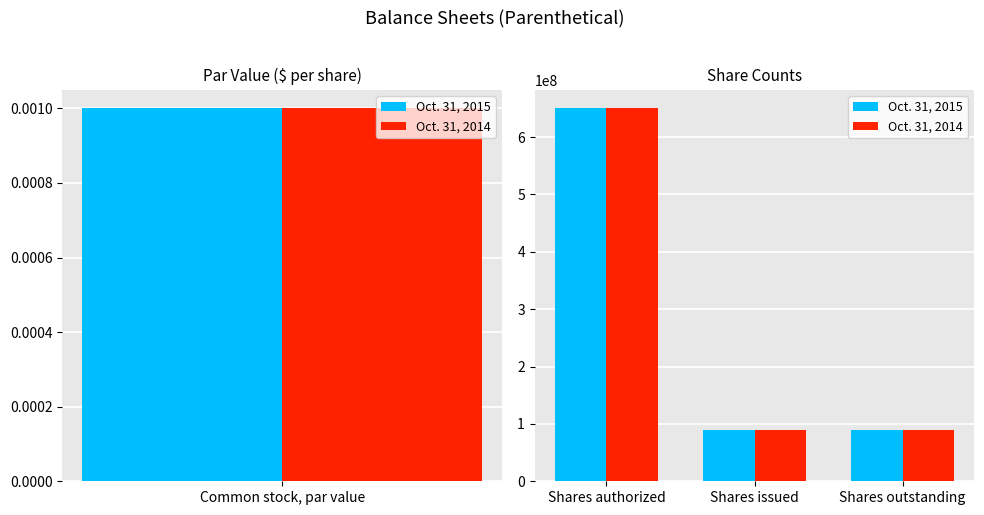

How many series are shown in this chart?

2